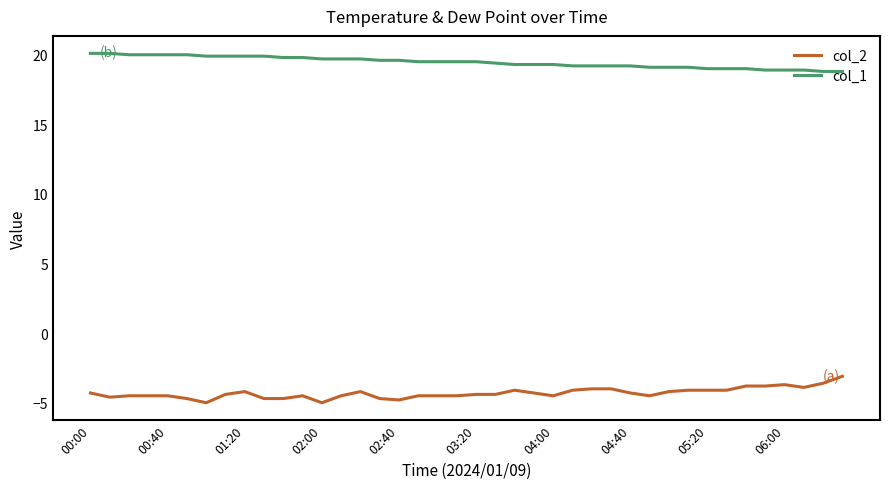

Which series has the largest total across all categories?

col_1